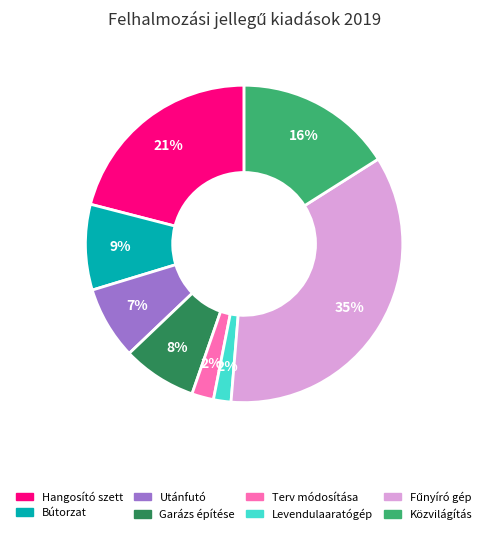

Is there a majority slice in this chart?

No